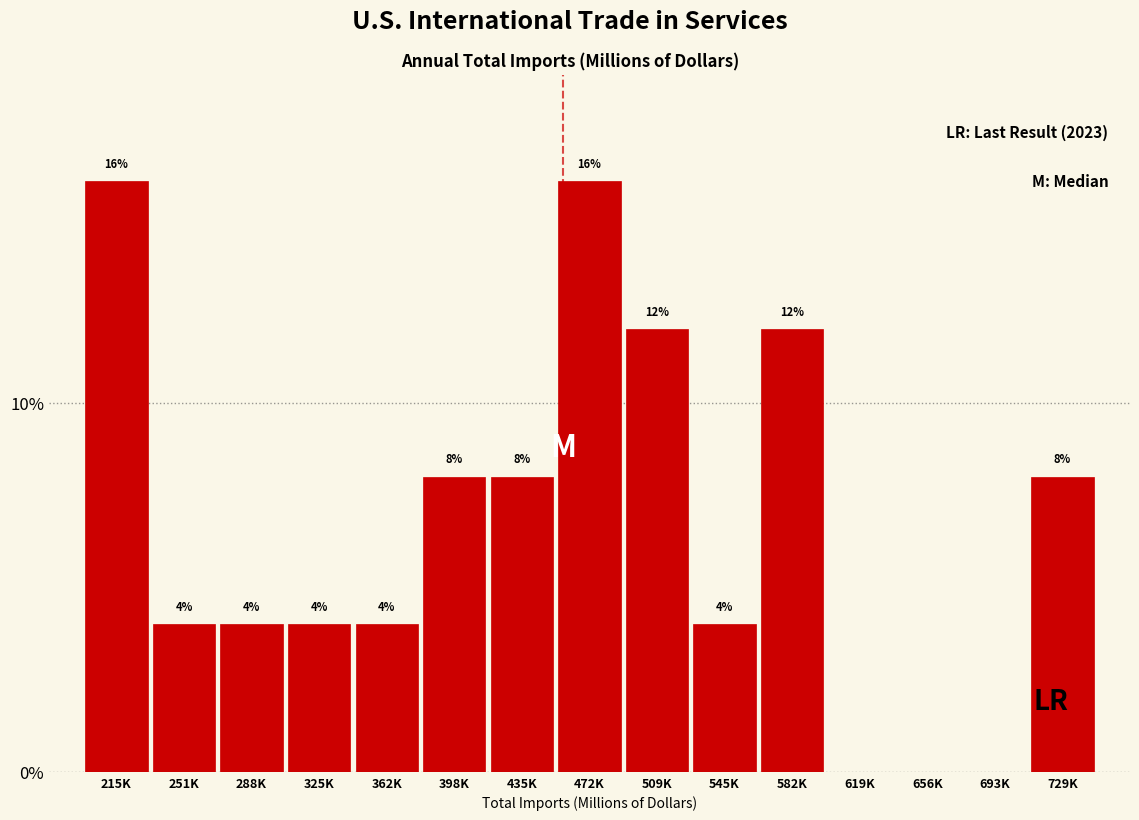

Reading left to right, transcribe all the data shown in this chart.

215K=16	251K=4	288K=4	325K=4	362K=4	398K=8	435K=8	472K=16	509K=12	545K=4	582K=12	619K=0	656K=0	693K=0	729K=8